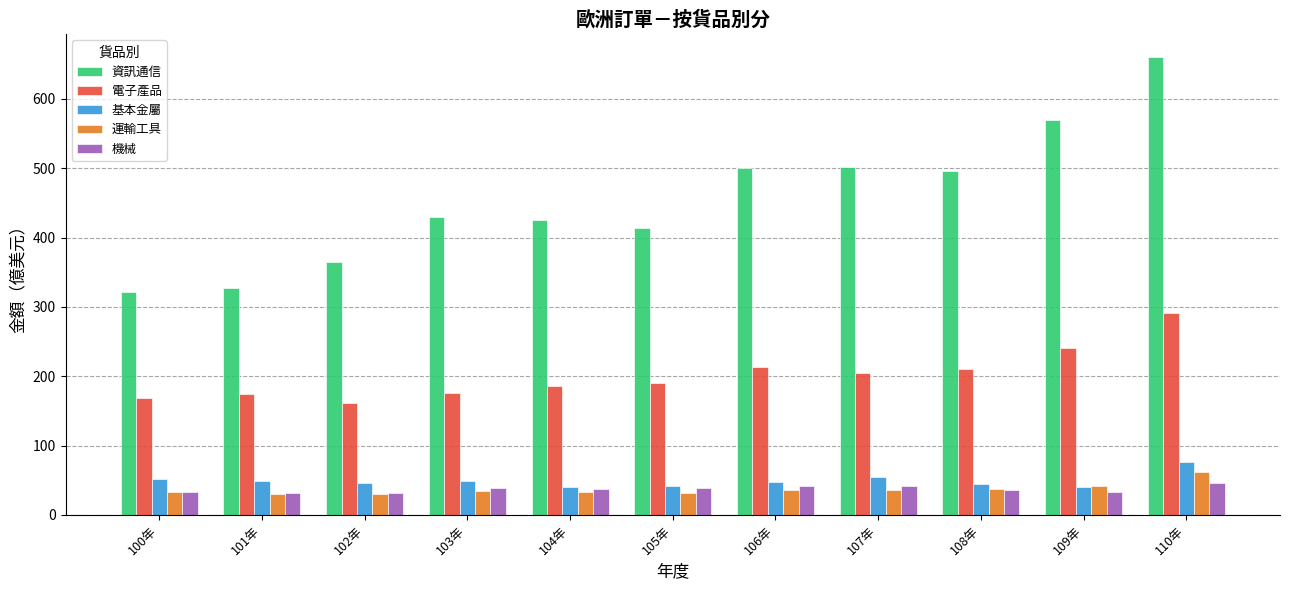

What is the greatest value displayed?

660.4